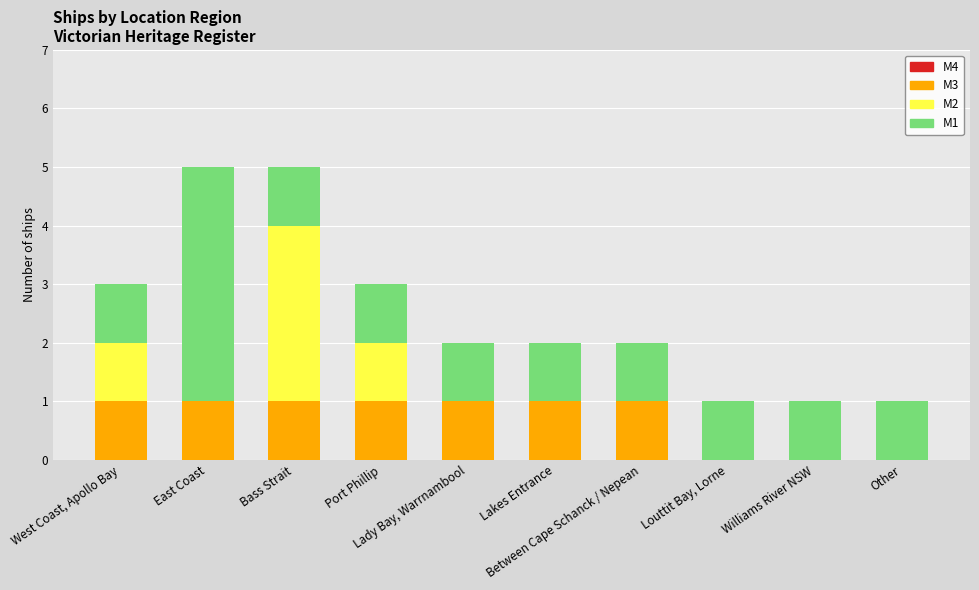

Reading left to right, extract all data points from this chart.

M1: West Coast, Apollo Bay=3	East Coast=5	Bass Strait=5	Port Phillip=3	Lady Bay, Warrnambool=2	Lakes Entrance=2	Between Cape Schanck / Nepean=2	Louttit Bay, Lorne=1	Williams River NSW=1	Other=1
M2: West Coast, Apollo Bay=2	East Coast=1	Bass Strait=4	Port Phillip=2	Lady Bay, Warrnambool=1	Lakes Entrance=1	Between Cape Schanck / Nepean=1	Louttit Bay, Lorne=0	Williams River NSW=0	Other=0
M3: West Coast, Apollo Bay=1	East Coast=1	Bass Strait=1	Port Phillip=1	Lady Bay, Warrnambool=1	Lakes Entrance=1	Between Cape Schanck / Nepean=1	Louttit Bay, Lorne=0	Williams River NSW=0	Other=0